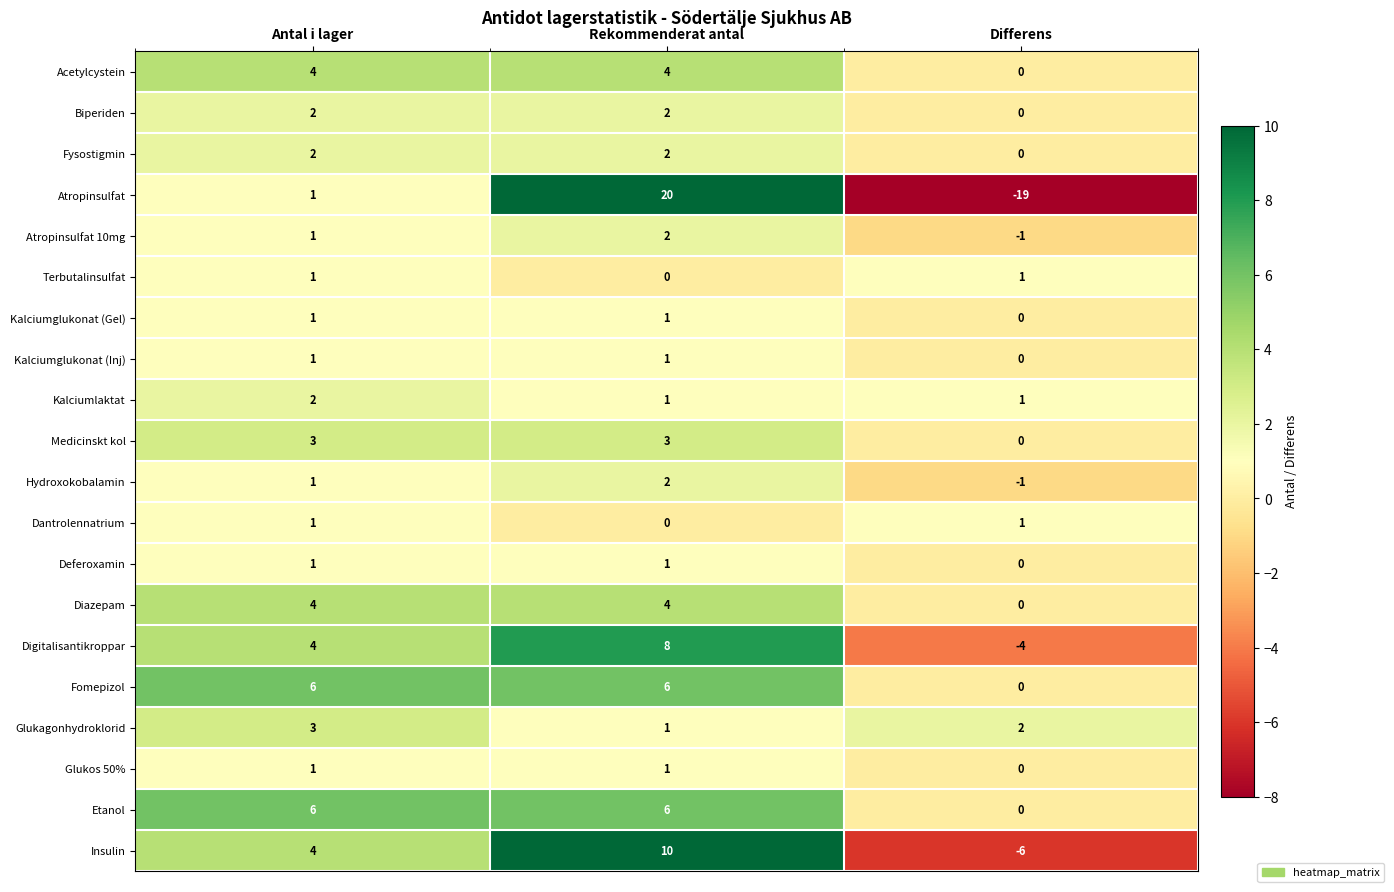

What is the sum of all Etanol values?

12